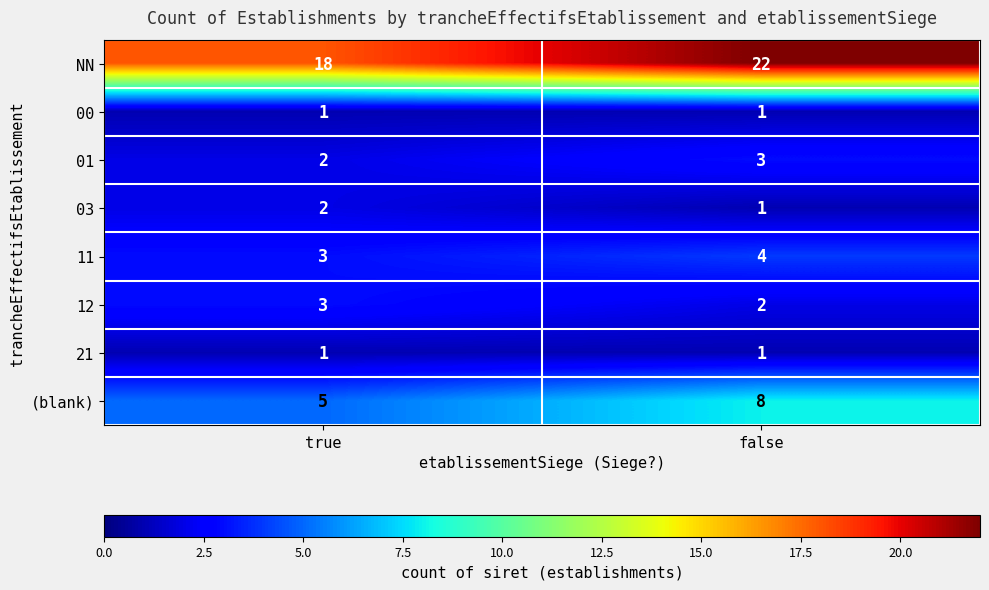

What is the sum of all 11 values?

7